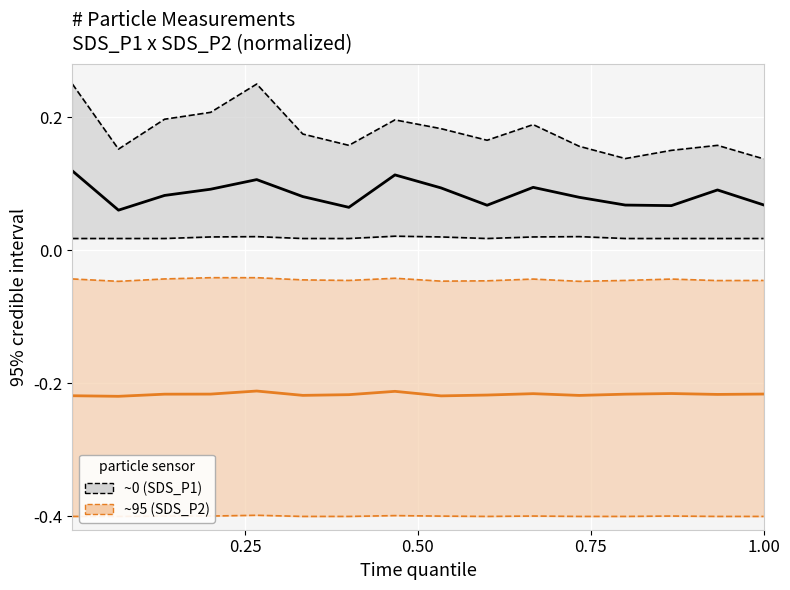

How many interior local peaks does the SDS_P2 mean series have?

4